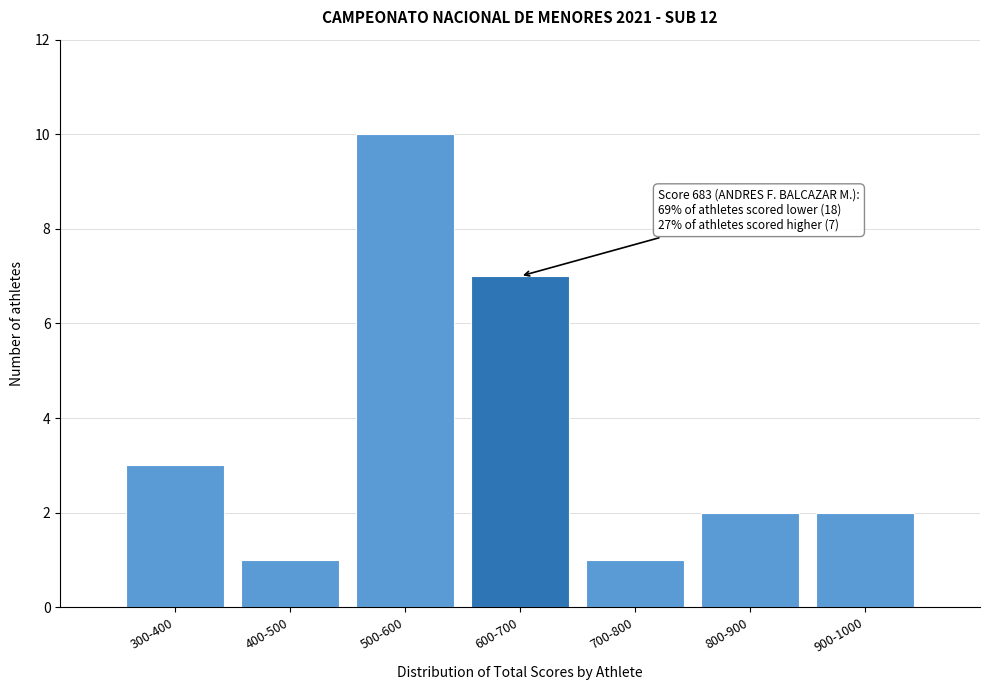

Reading left to right, what are all the values shown in this chart?

300-400=3	400-500=1	500-600=10	600-700=7	700-800=1	800-900=2	900-1000=2